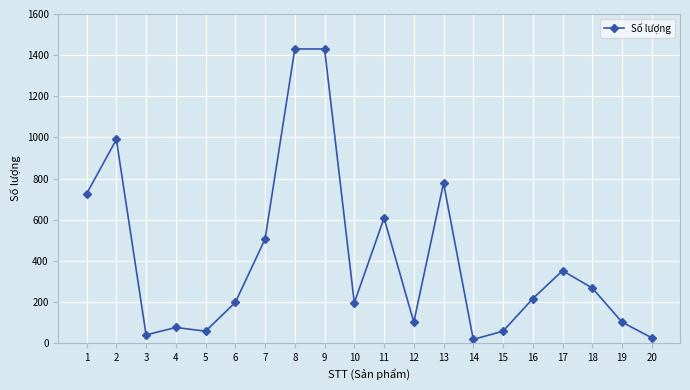

Is it true that the value at 3 is 40?

True